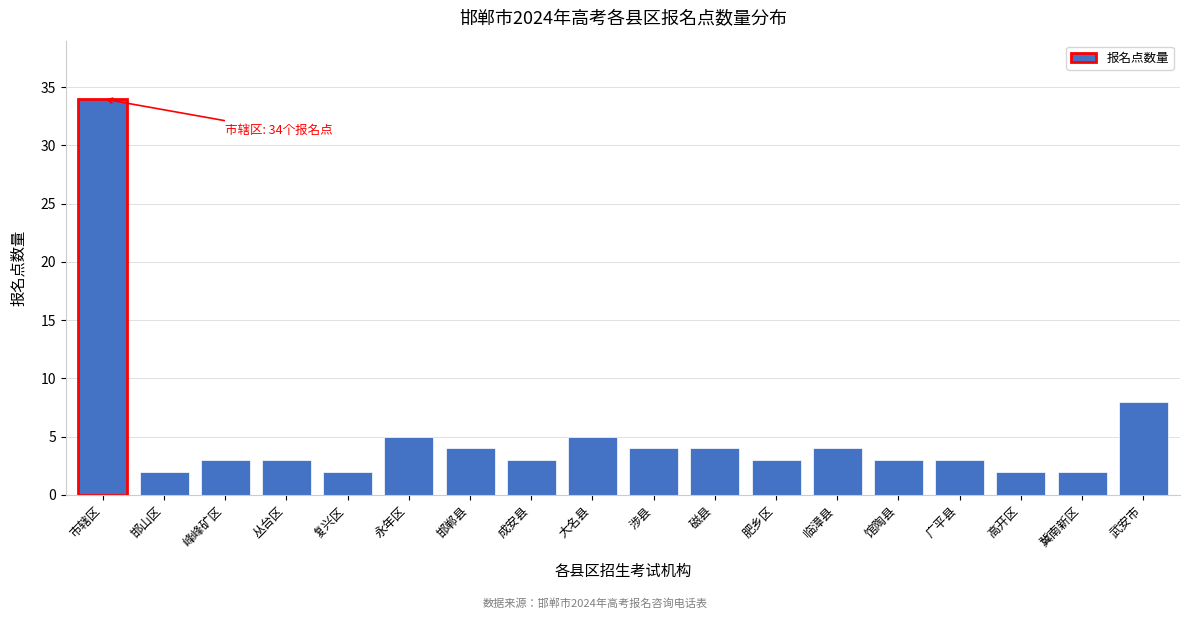

Reading left to right, list all the values displayed in this chart.

34	2	3	3	2	5	4	3	5	4	4	3	4	3	3	2	2	8